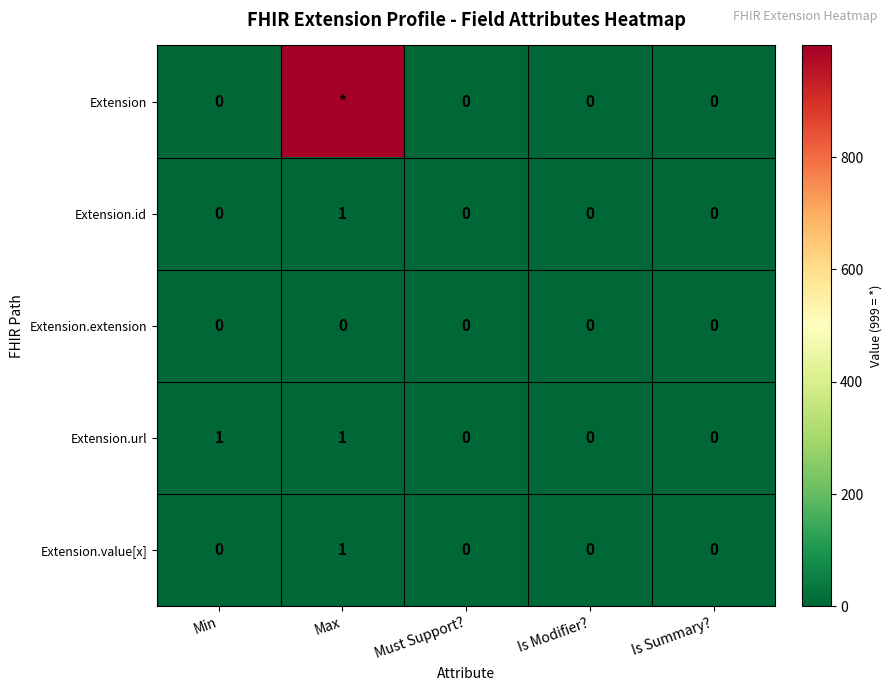

What is the spread (max minus min) of values at Min?

1